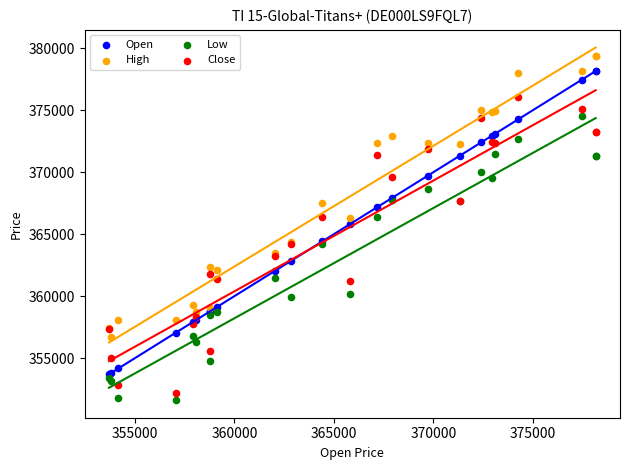

Across all series, what Y value is closest to 365504?

365830